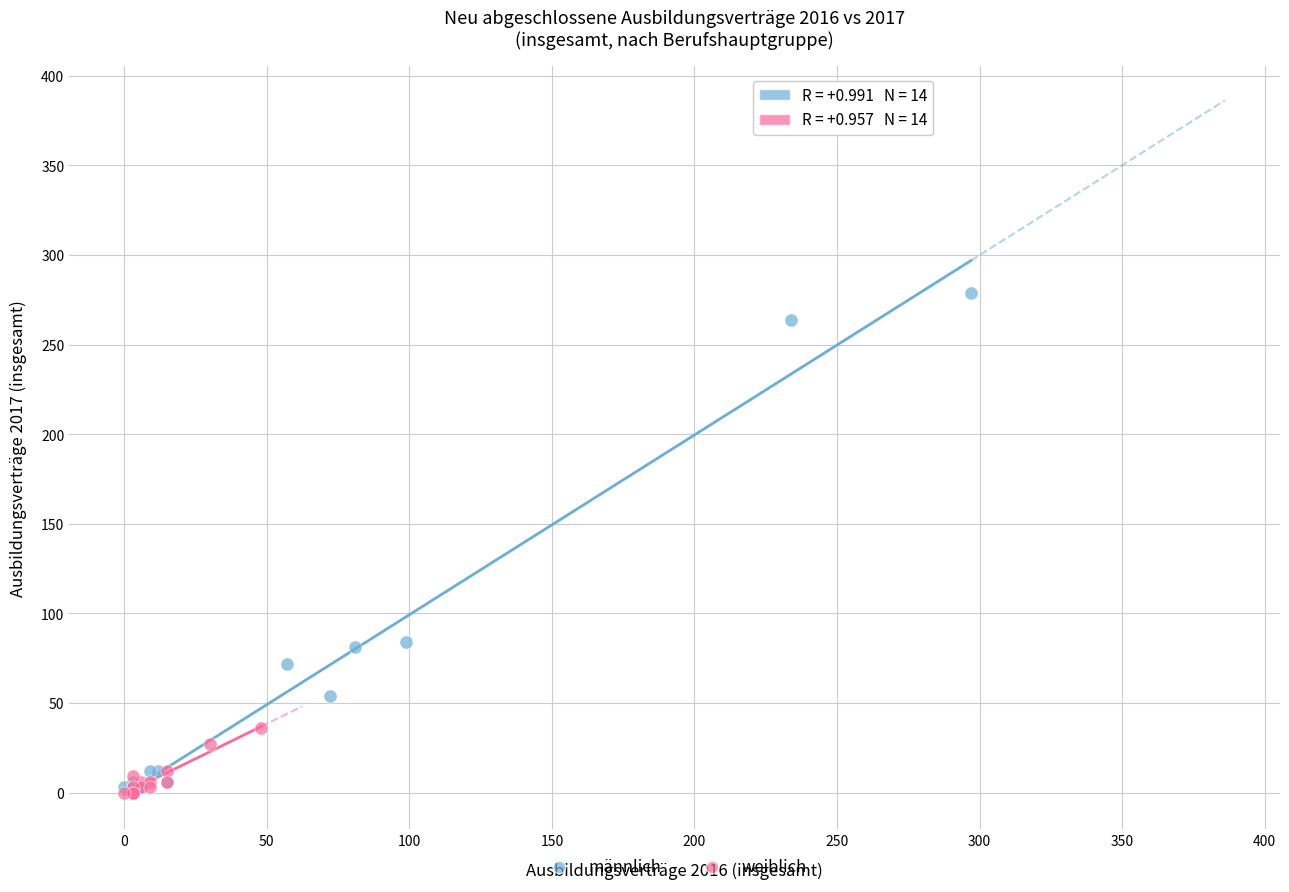

What are all the series names shown in the legend?

männlich, weiblich